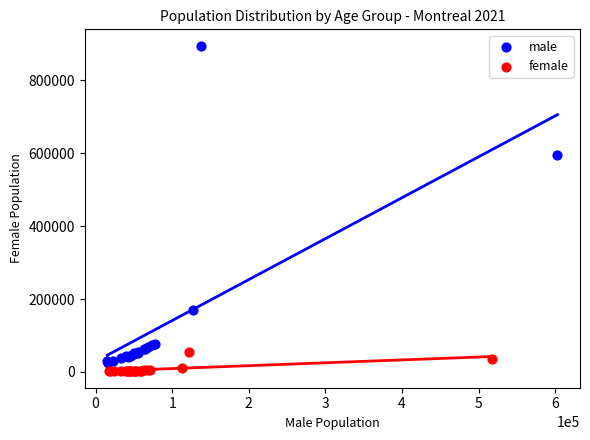

Which series has the largest Y range (max minus min)?

male